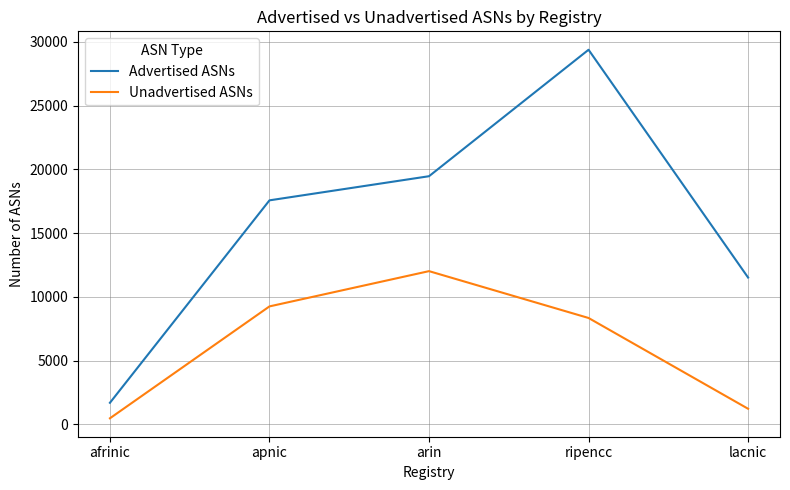

What is the sum of all Unadvertised ASNs values?

31355